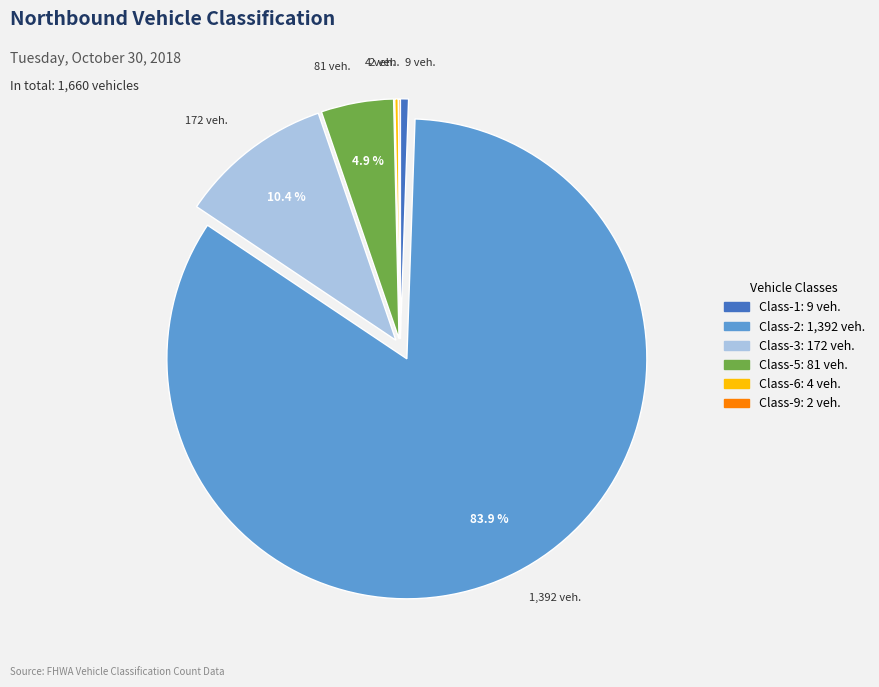

Is there a majority slice in this chart?

Yes